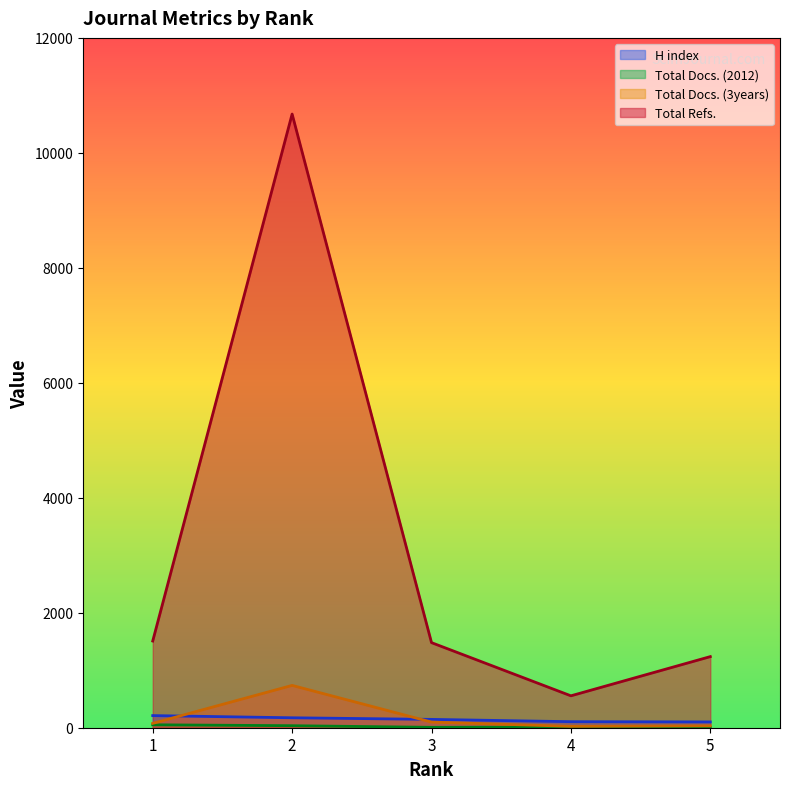

True or false: H index has a value of 355 at 1.

False